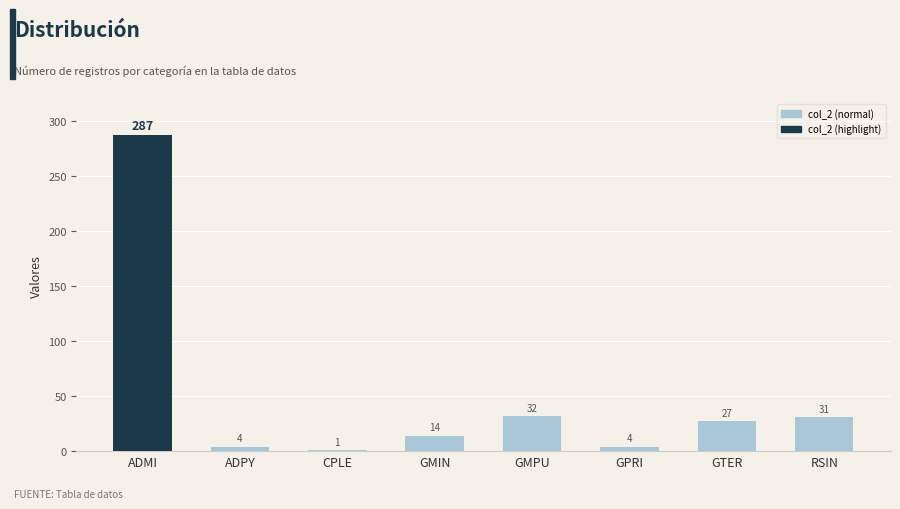

What is the label of the 1st bar from the right?

RSIN